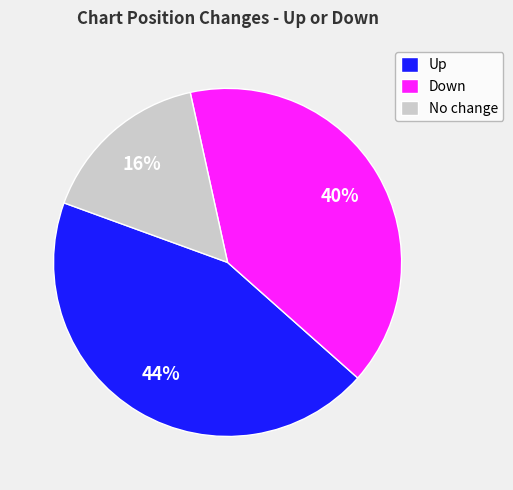

Which category has the smallest portion of the pie?

No change